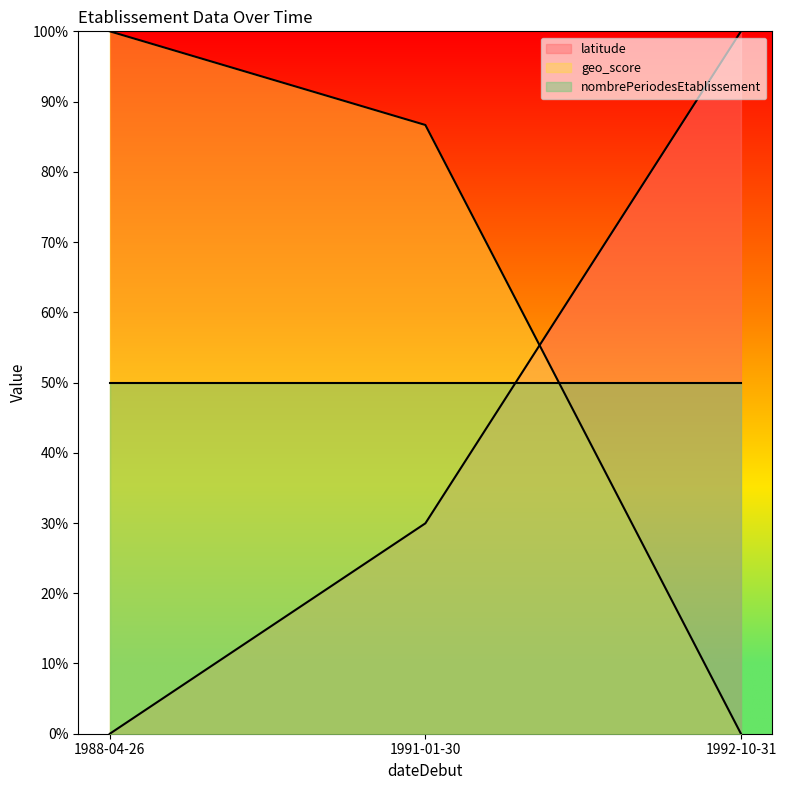

At which label does geo_score reach its peak?

1988-04-26